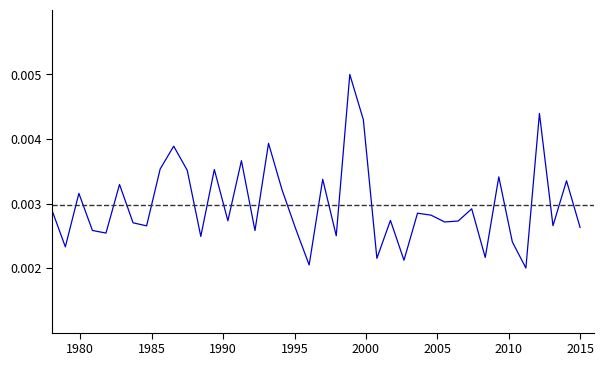

How many interior local peaks (higher than both neighbors) does the data have?

14